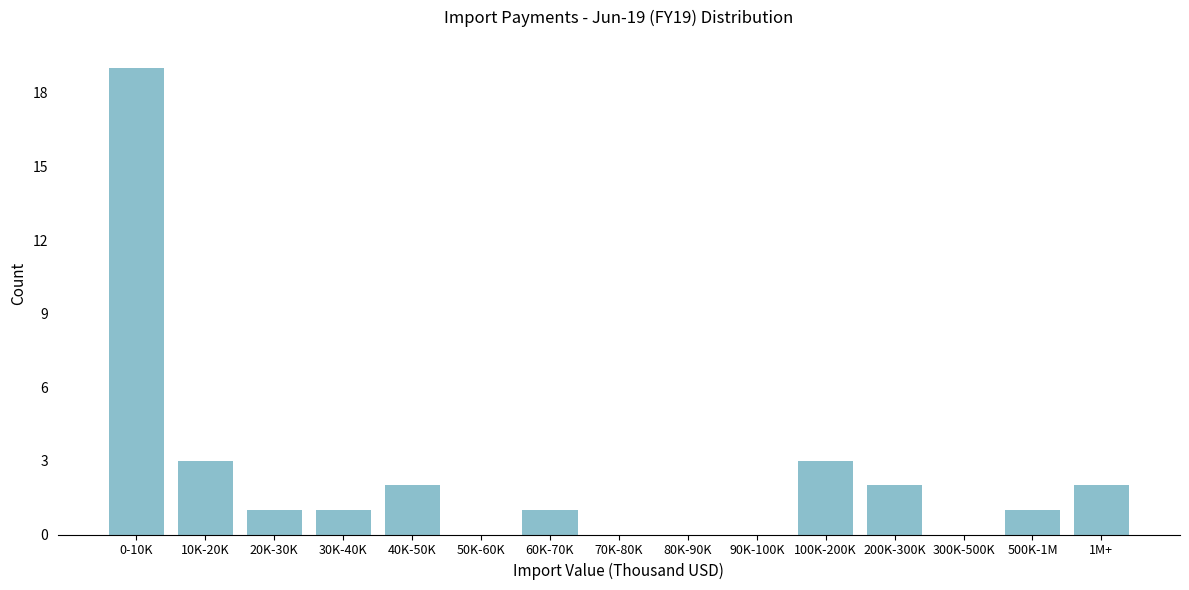

Reading left to right, list all the values displayed in this chart.

0-10K=19	10K-20K=3	20K-30K=1	30K-40K=1	40K-50K=2	50K-60K=0	60K-70K=1	70K-80K=0	80K-90K=0	90K-100K=0	100K-200K=3	200K-300K=2	300K-500K=0	500K-1M=1	1M+=2